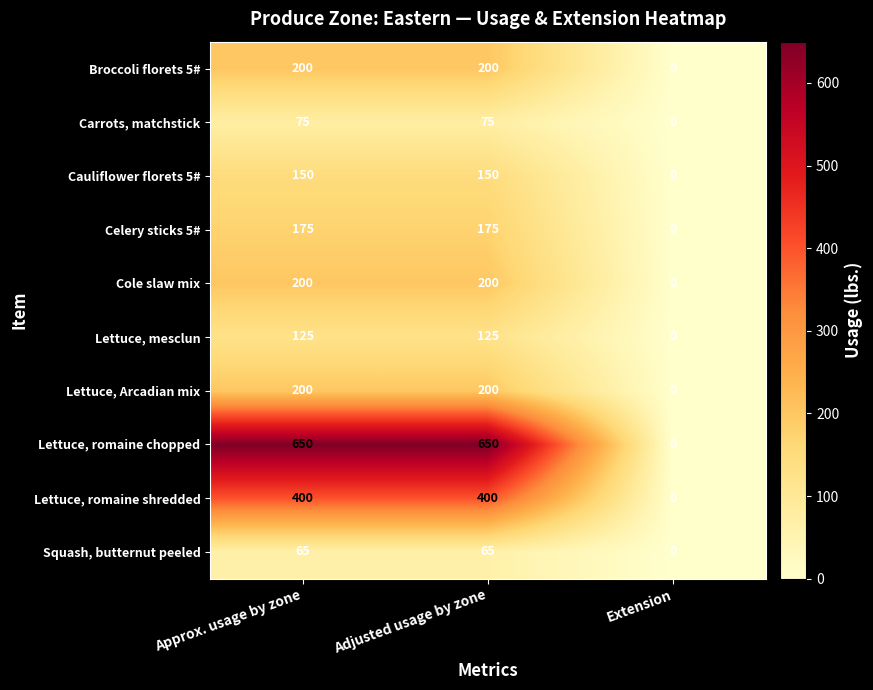

Which category has the lowest value across all series?

Extension